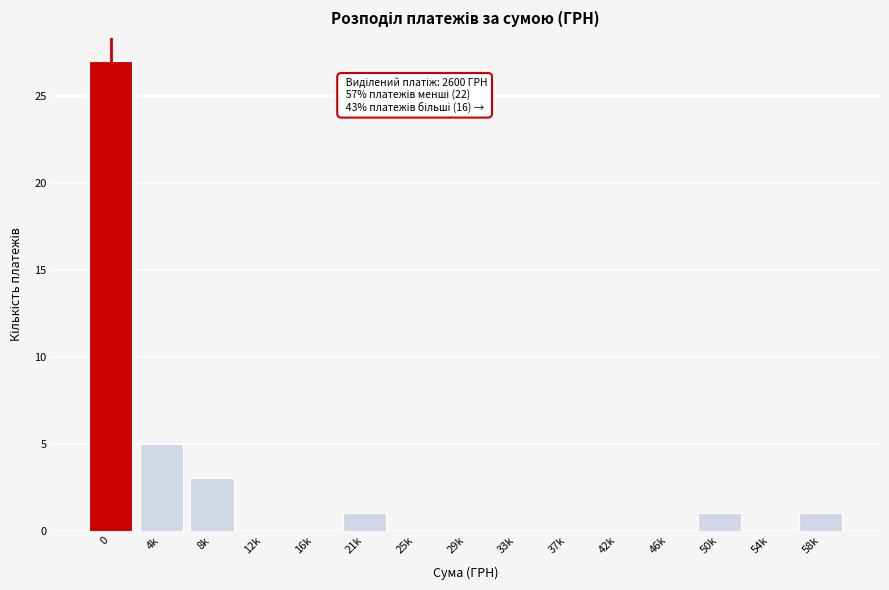

Reading left to right, list all the values displayed in this chart.

0=27	4k=5	8k=3	12k=0	16k=0	21k=1	25k=0	29k=0	33k=0	37k=0	42k=0	46k=0	50k=1	54k=0	58k=1